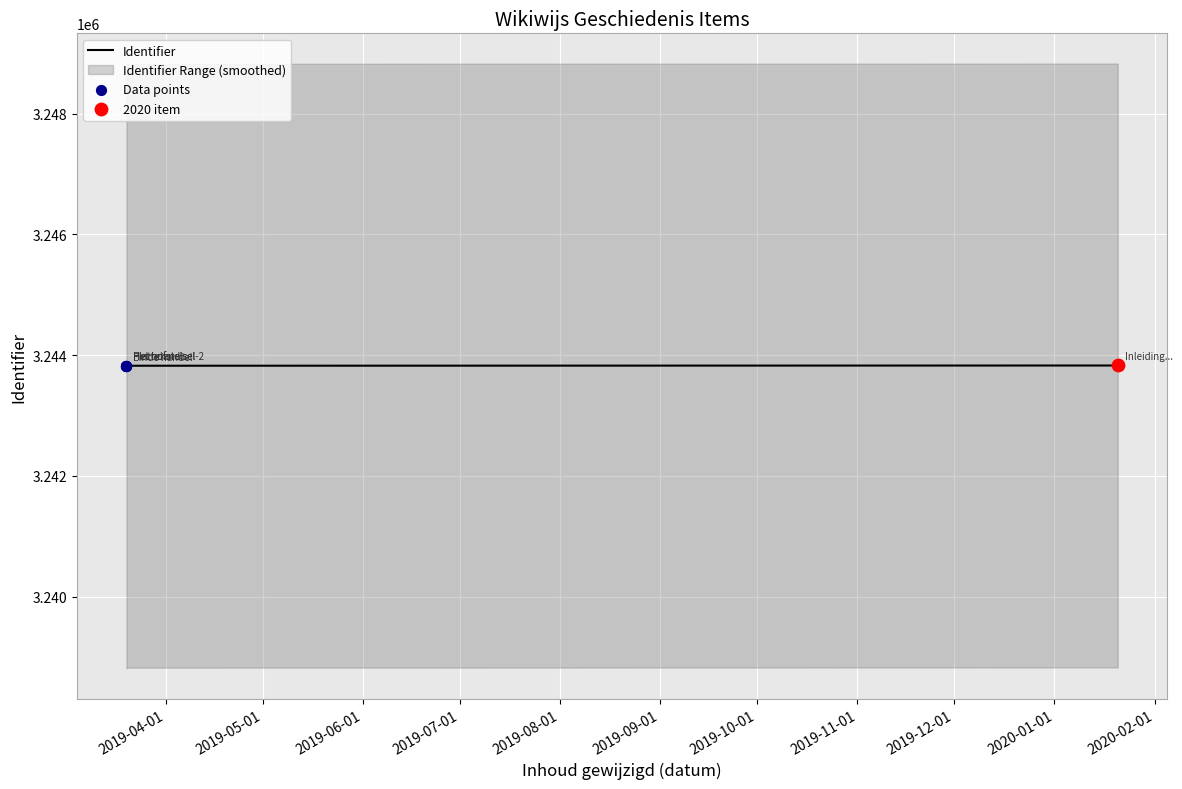

Is the value of Identifier at 2019-04-01 greater than the value of Data points at 2019-08-01?

No